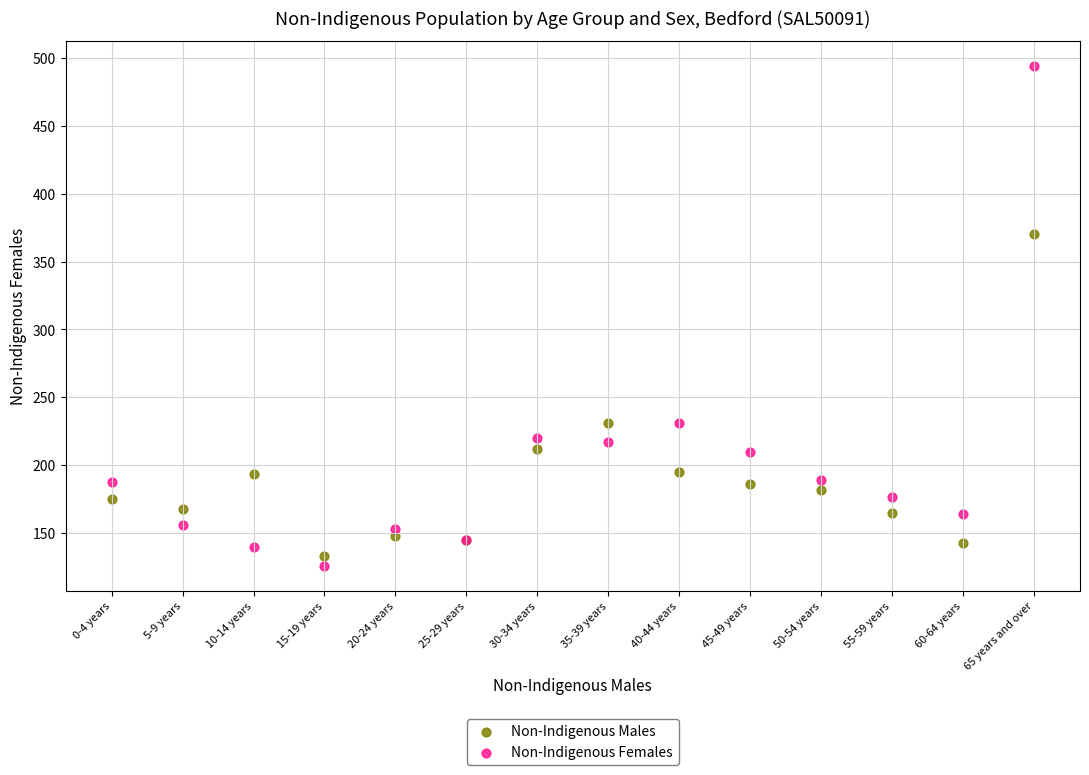

Which series has the largest Y range (max minus min)?

Non-Indigenous Females